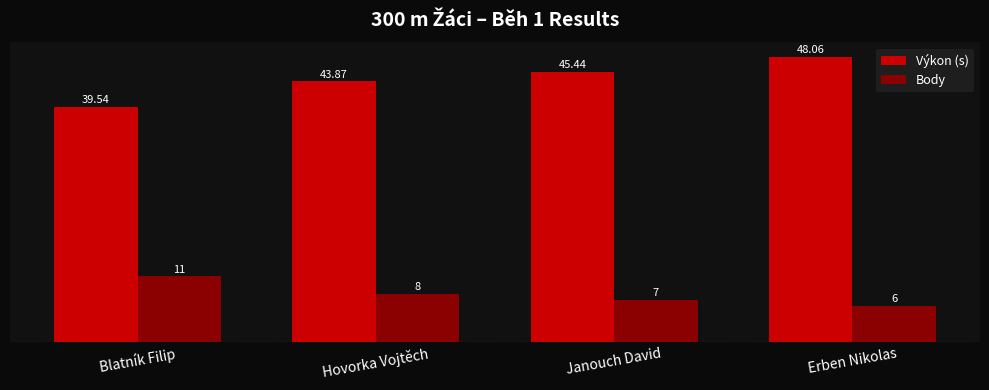

What is the total value across all series at Janouch David?

52.4